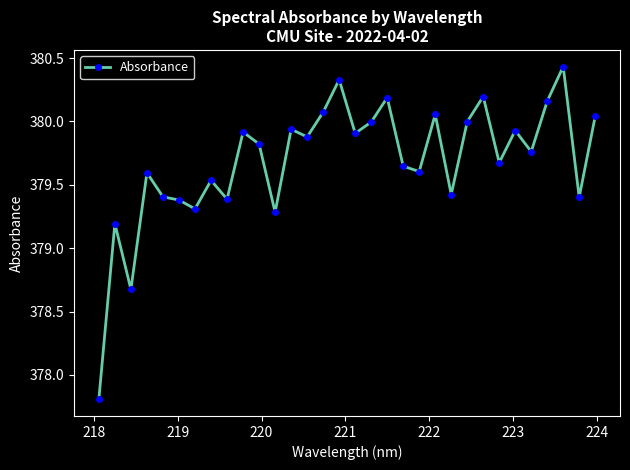

True or false: the data has more than 0 interior local peaks.

True